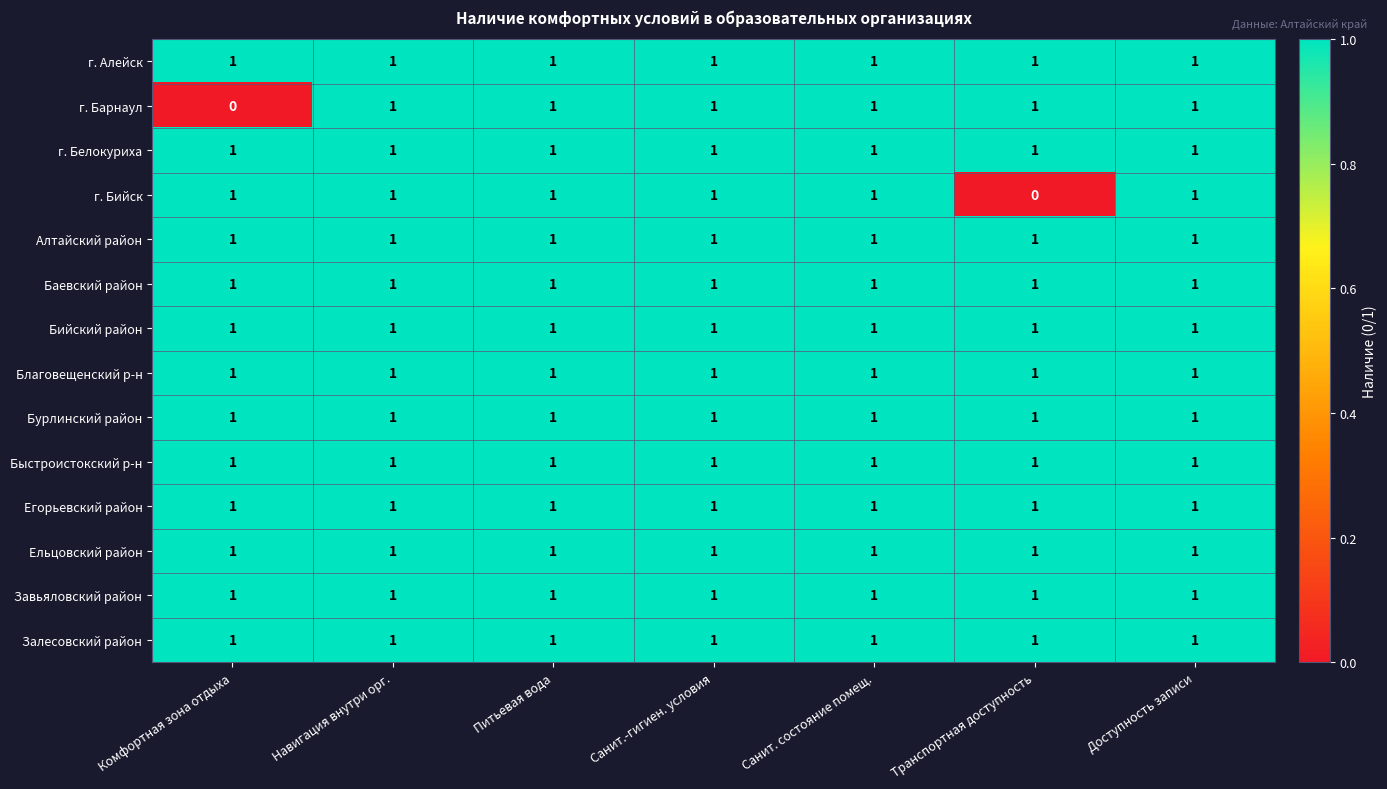

At how many categories does at least one series exceed 0?

7